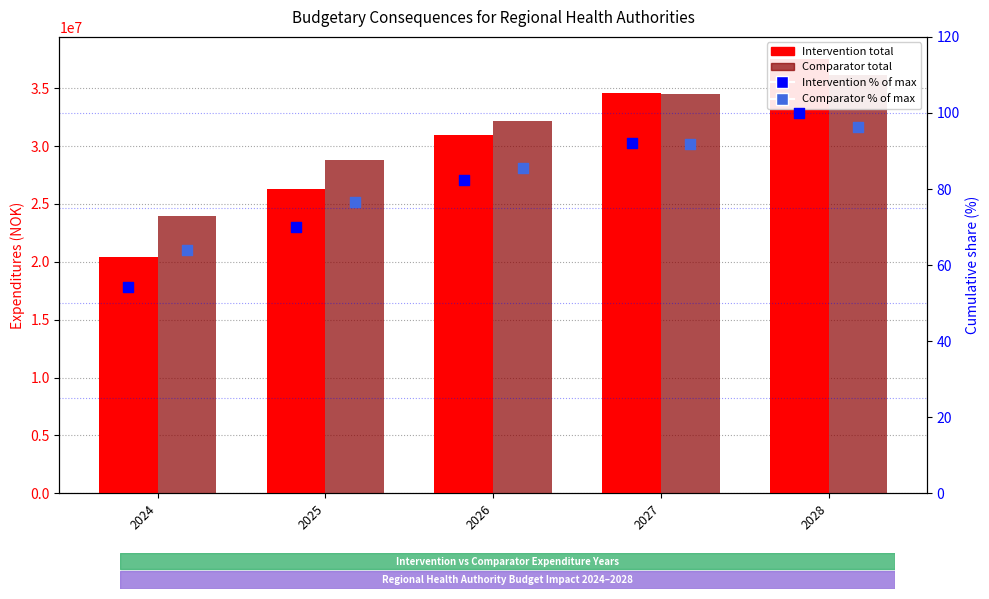

Which series has the largest total across all categories?

Comparator